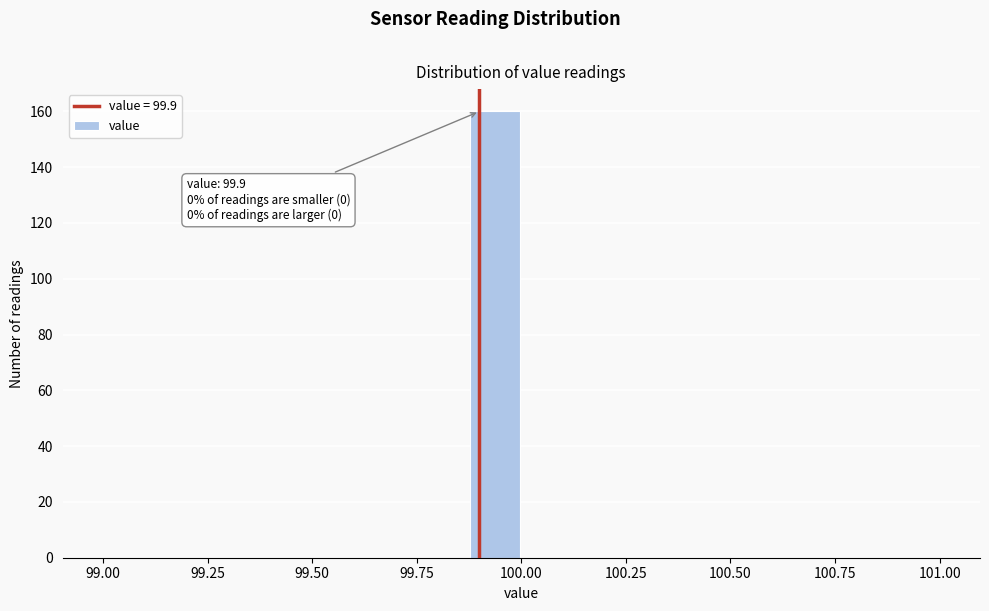

Read against the x-axis, roughly where is the centre of the tallest bar?

99.95